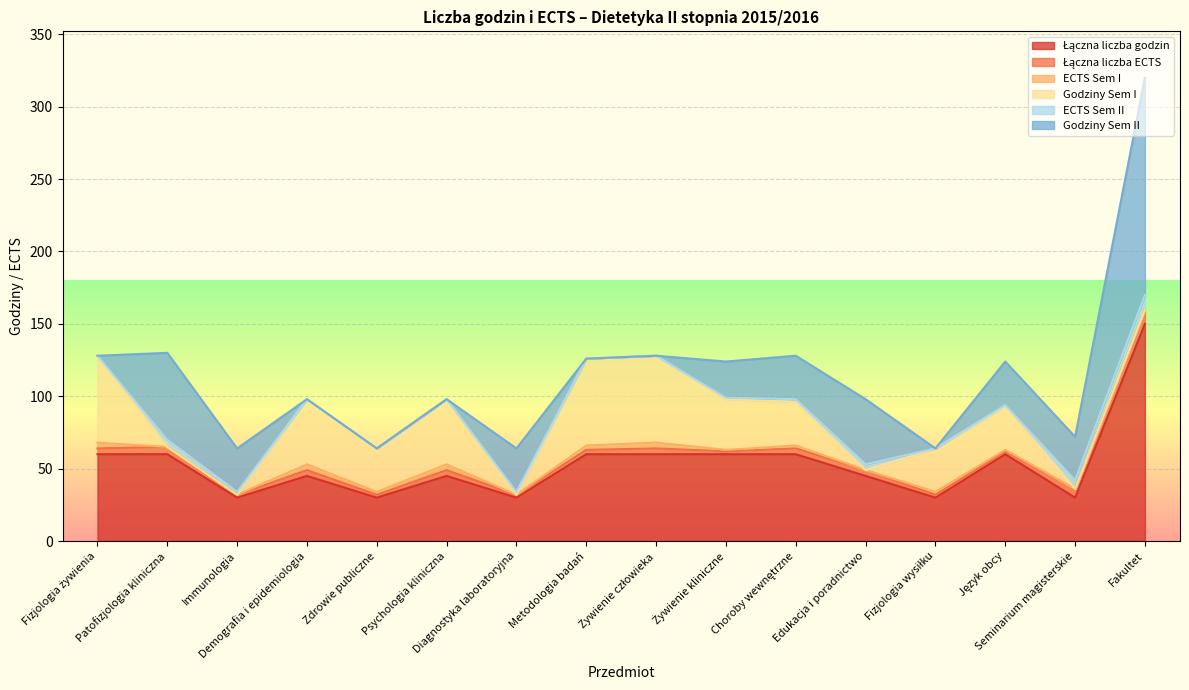

True or false: ECTS Sem I and Łączna liczba ECTS cross at least once.

False